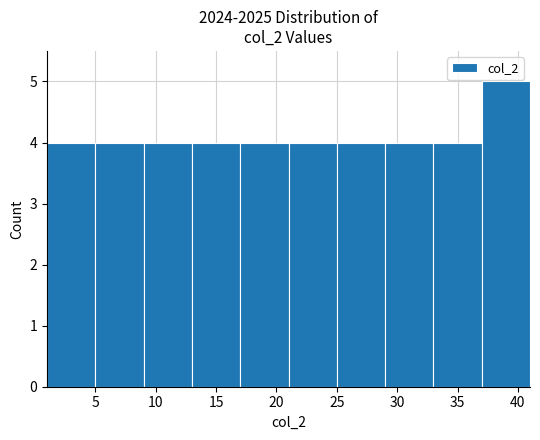

Reading left to right, transcribe this chart: for each bar, give the range it covers on the x-axis and its height. The values are not printed on the chart, so give them approximately, as read against the axis.

1 to 5: 4
5 to 9: 4
9 to 13: 4
13 to 17: 4
17 to 21: 4
21 to 25: 4
25 to 29: 4
29 to 33: 4
33 to 37: 4
37 to 41: 5